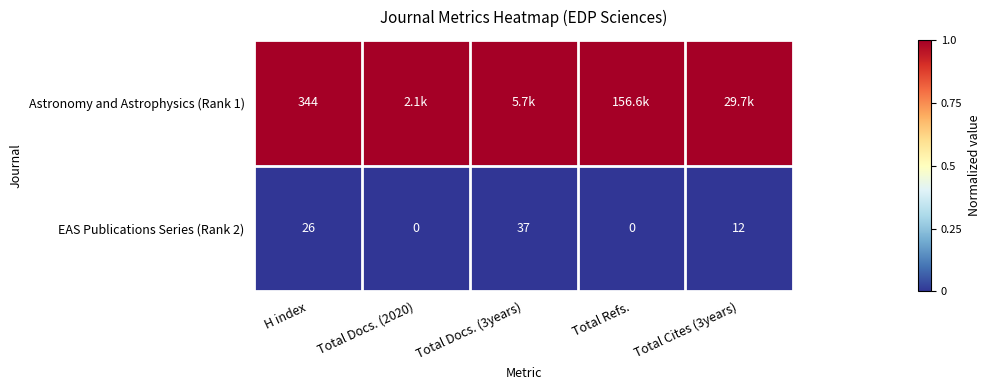

What is the sum of all EAS Publications Series (Rank 2) values?

75